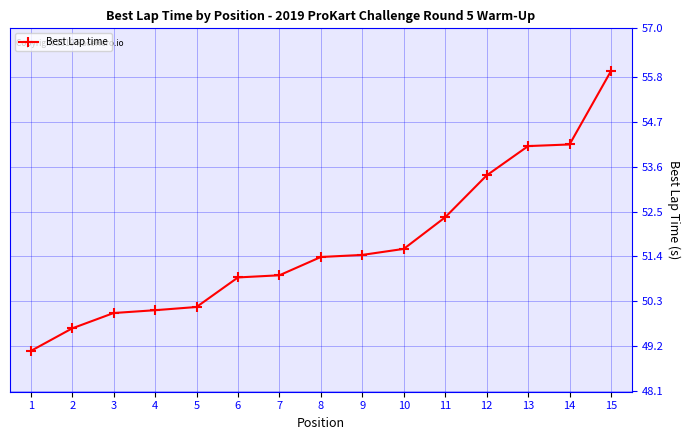

What is the approximate value at 13?

54.1